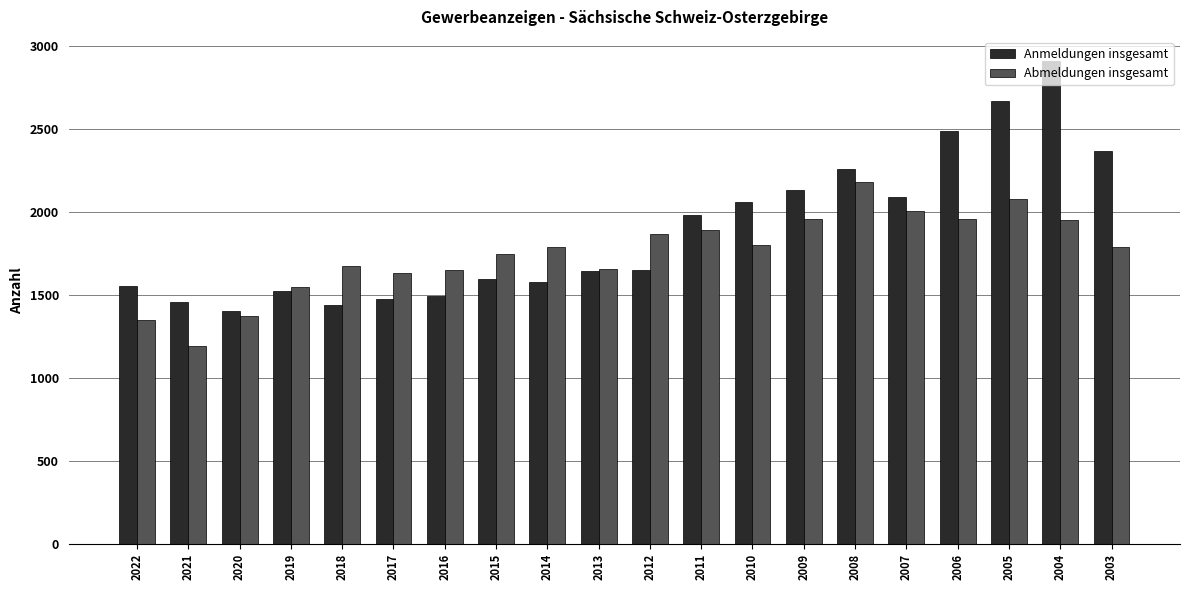

Between 2019 and 2004, which series saw the biggest shift?

Anmeldungen insgesamt